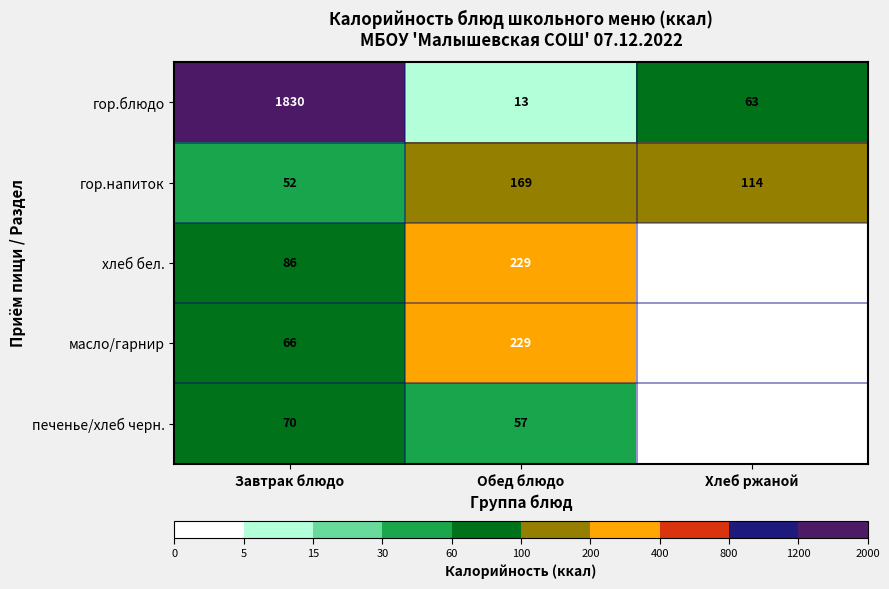

What is the sum of all гор.напиток values?

335